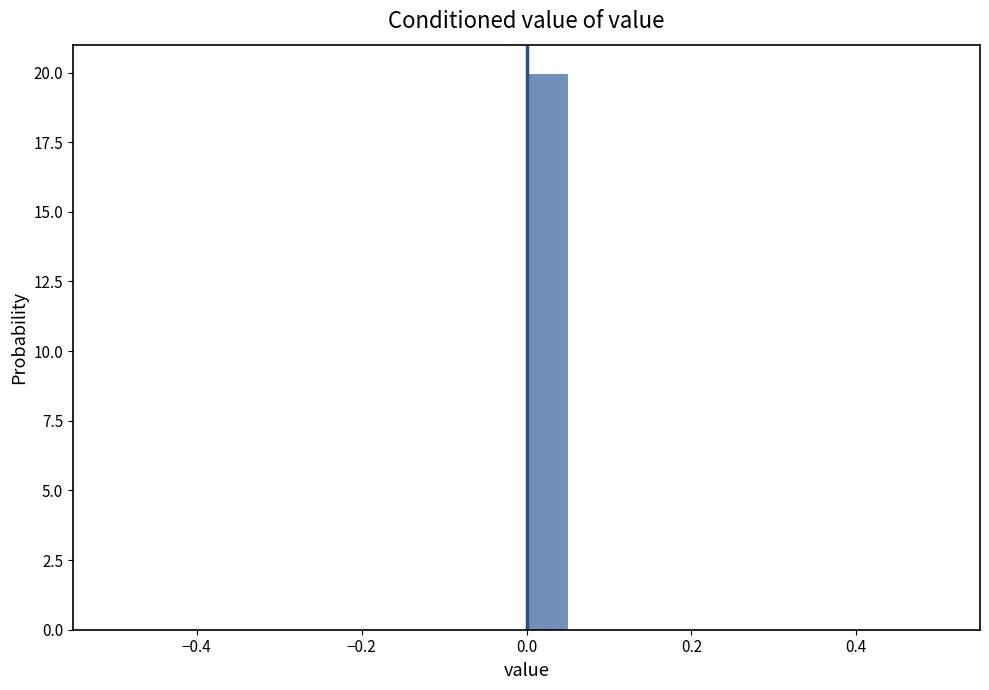

Read against the x-axis, roughly where is the centre of the tallest bar?

0.02